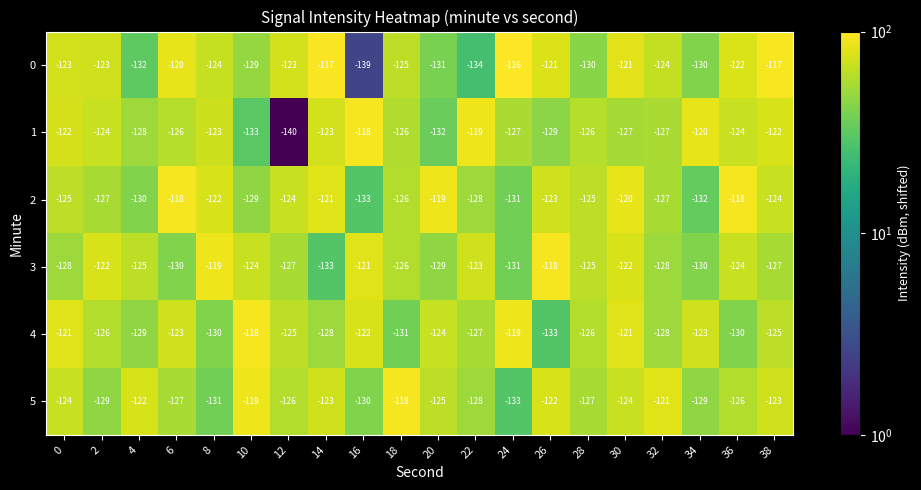

What is the difference between the second highest and second lowest values in the 3 series?

12